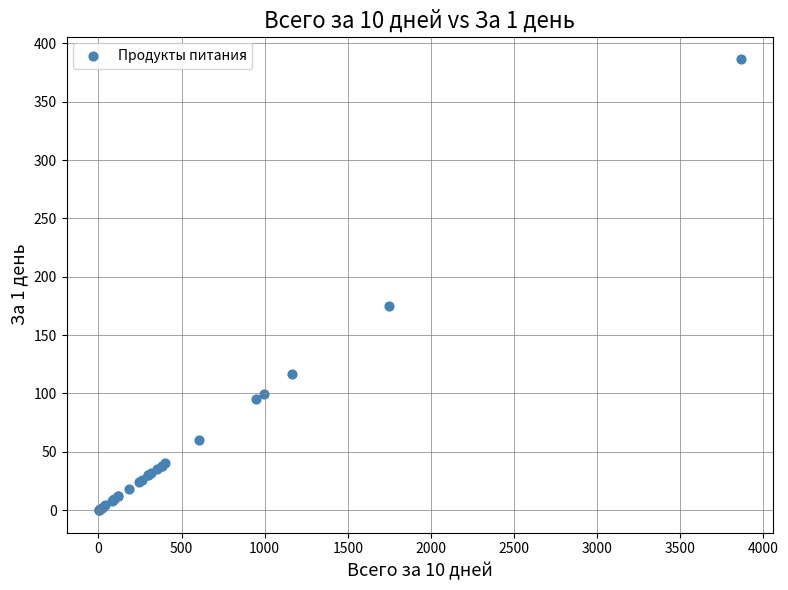

What Y value in the scatter plot is closest to 193?

174.7